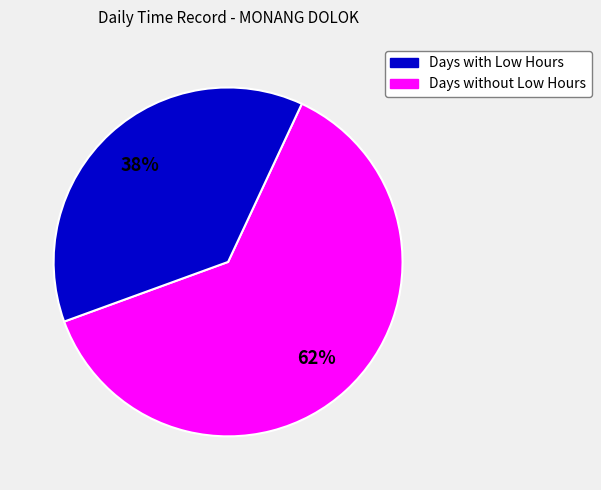

To the nearest percent, what is the average slice percentage?

50%